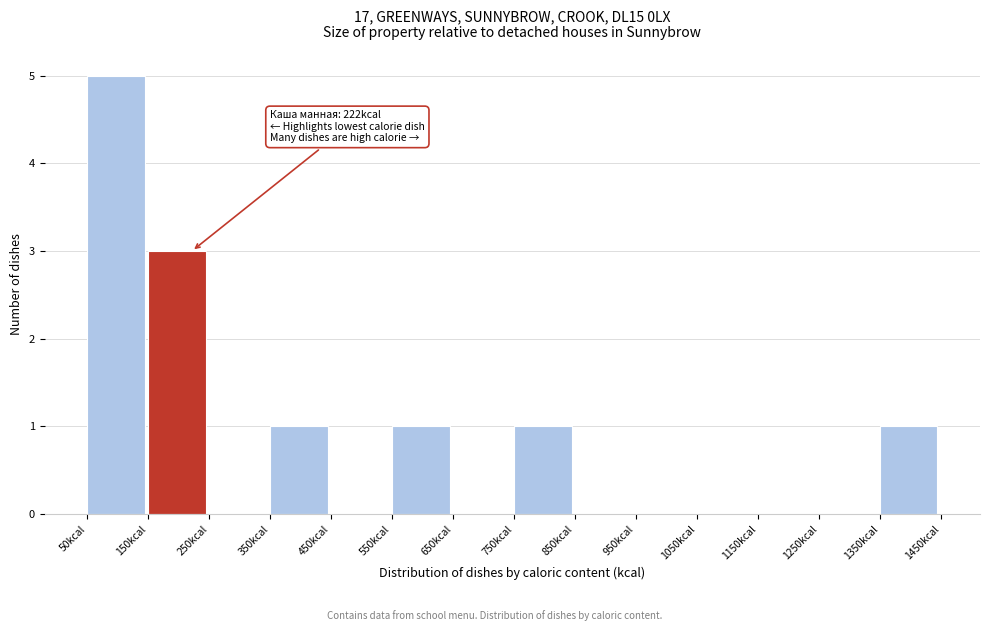

Which range on the x-axis has the tallest bar?

50 to 150